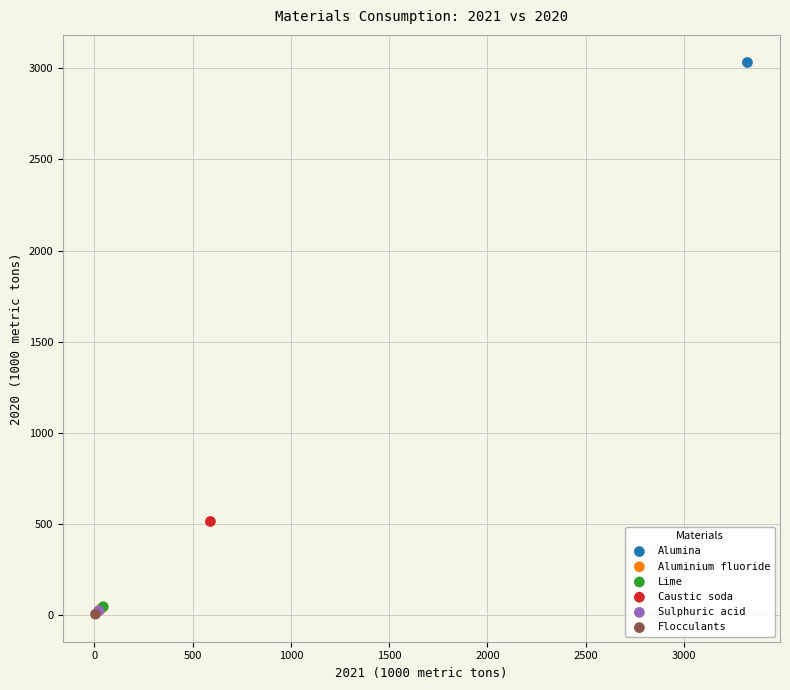

Which series contains the highest Y value?

Alumina